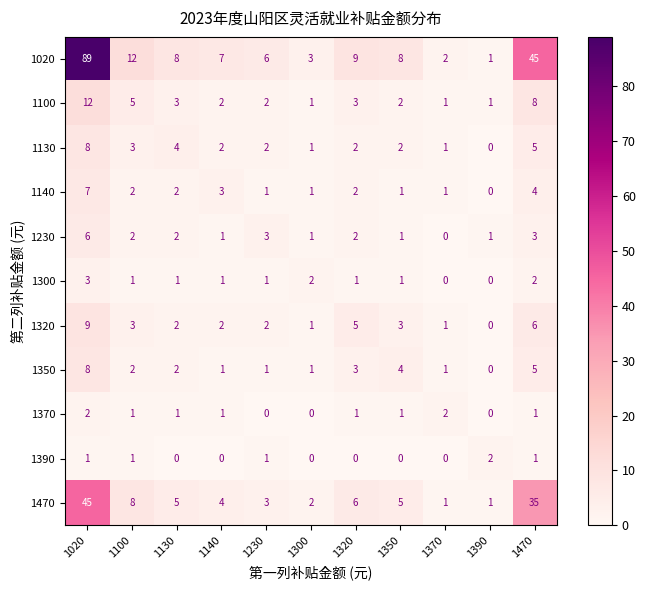

What is the maximum value for 1300?

3